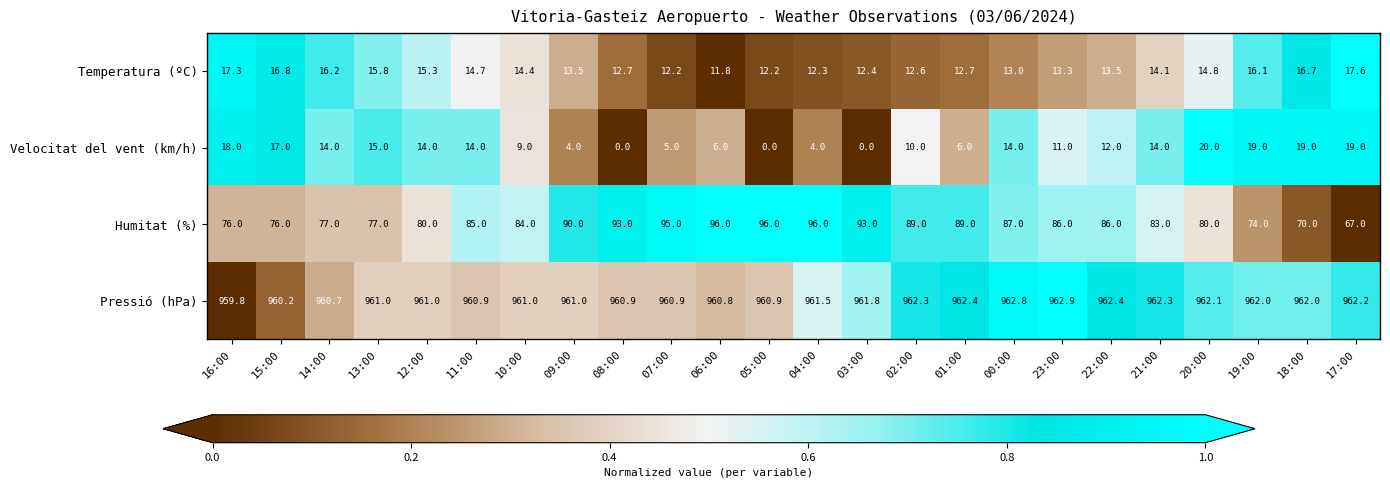

What is the difference between the Pressió (hPa) values at 19:00 and 01:00?

0.4